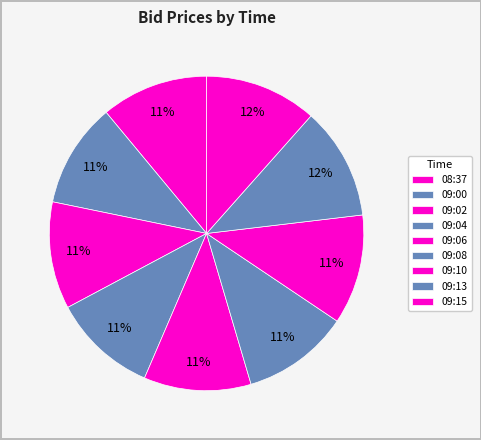

To the nearest percent, what is the average slice percentage?

11%